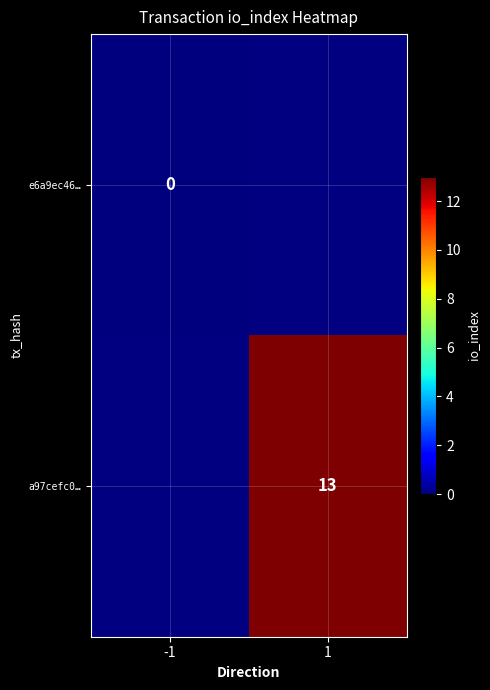

The value of a97cefc0… at 1 is 21.1. True or false?

False